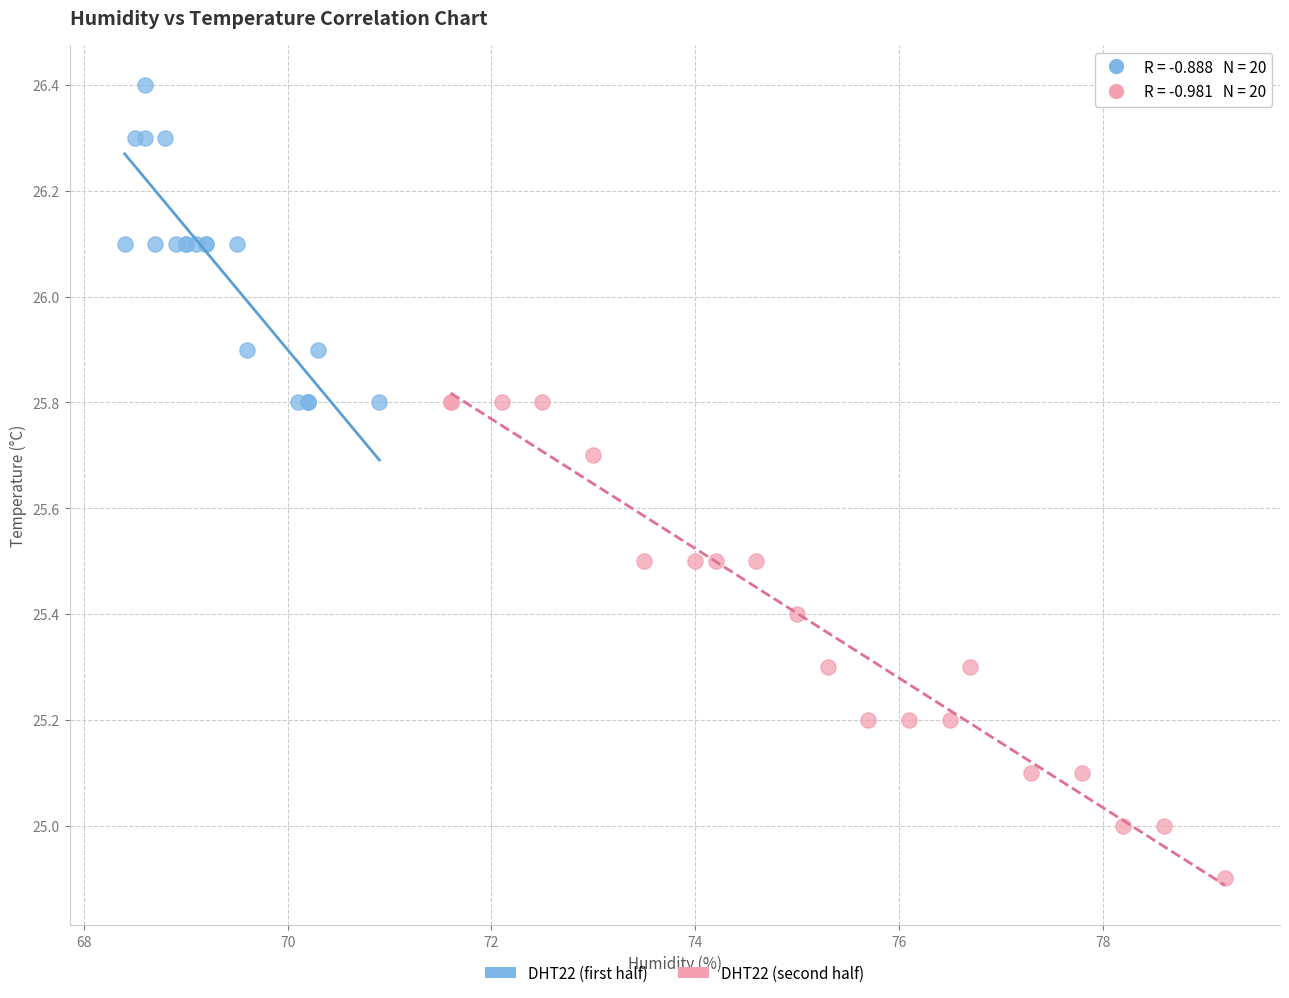

Which series has the largest Y range (max minus min)?

DHT22 (second half)